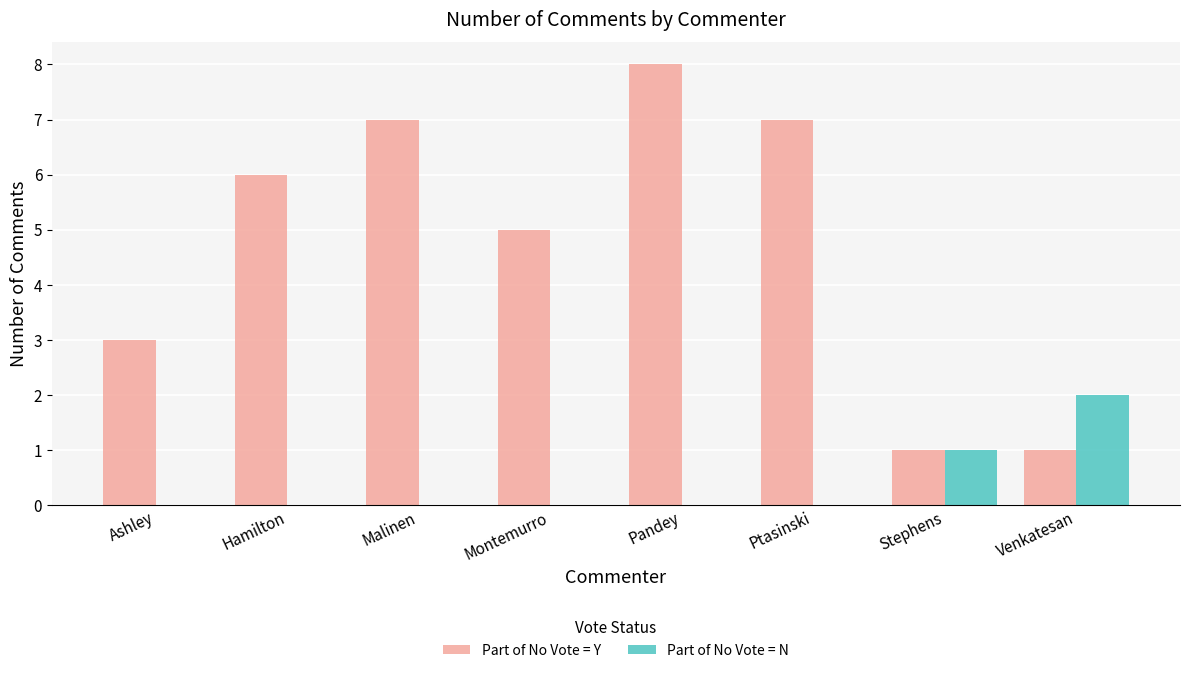

Reading right to left, list all the values displayed in this chart.

Part of No Vote = Y: Venkatesan=1	Stephens=1	Ptasinski=7	Pandey=8	Montemurro=5	Malinen=7	Hamilton=6	Ashley=3
Part of No Vote = N: Venkatesan=2	Stephens=1	Ptasinski=0	Pandey=0	Montemurro=0	Malinen=0	Hamilton=0	Ashley=0